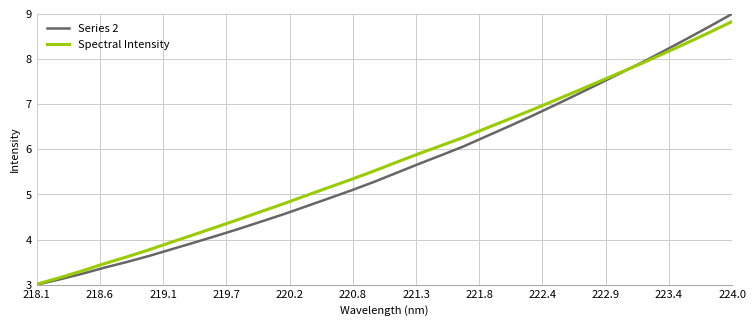

What is the lowest value of the Spectral Intensity series?

3.0